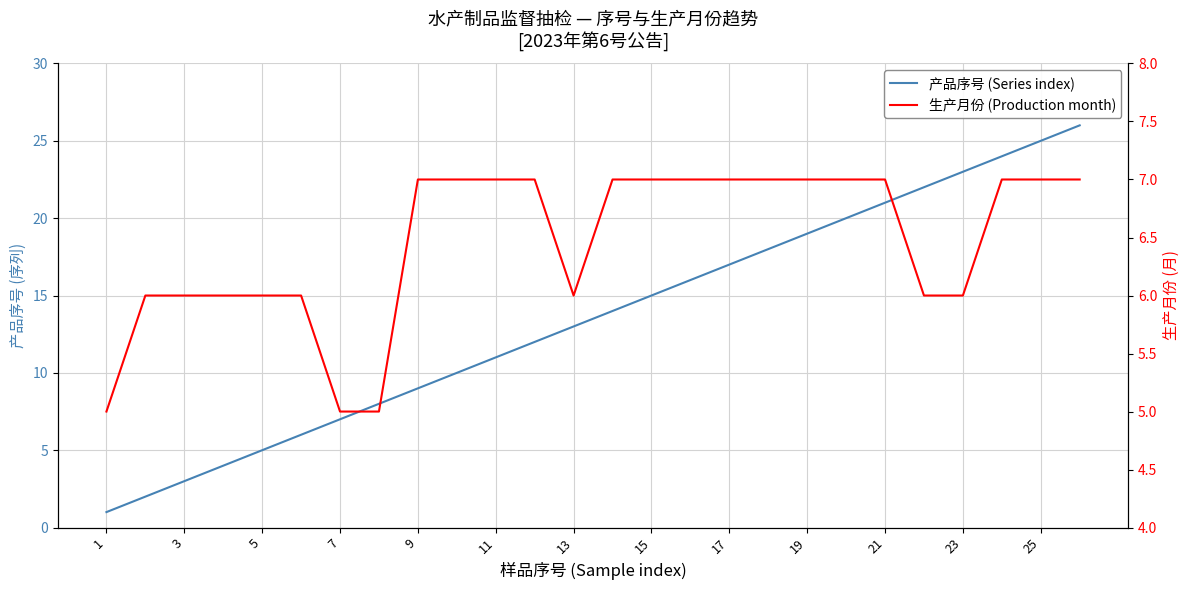

Between 1 and 7, which series saw the biggest shift?

产品序号 (Series index)